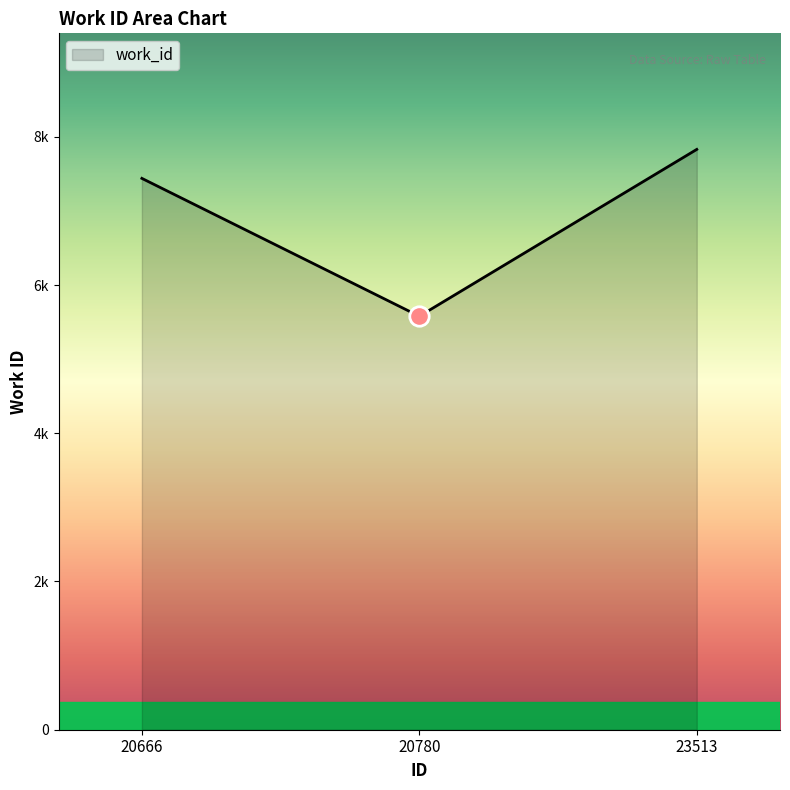

What is the greatest value displayed?

7830